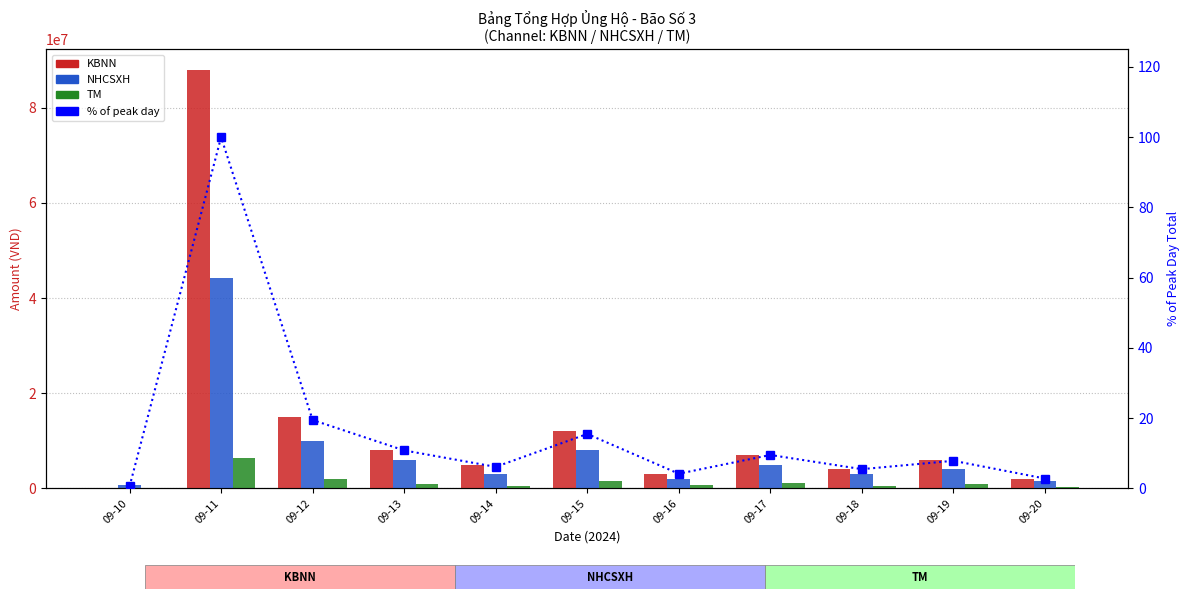

Is it true that % of peak day equals 10.5 at 09-14?

False